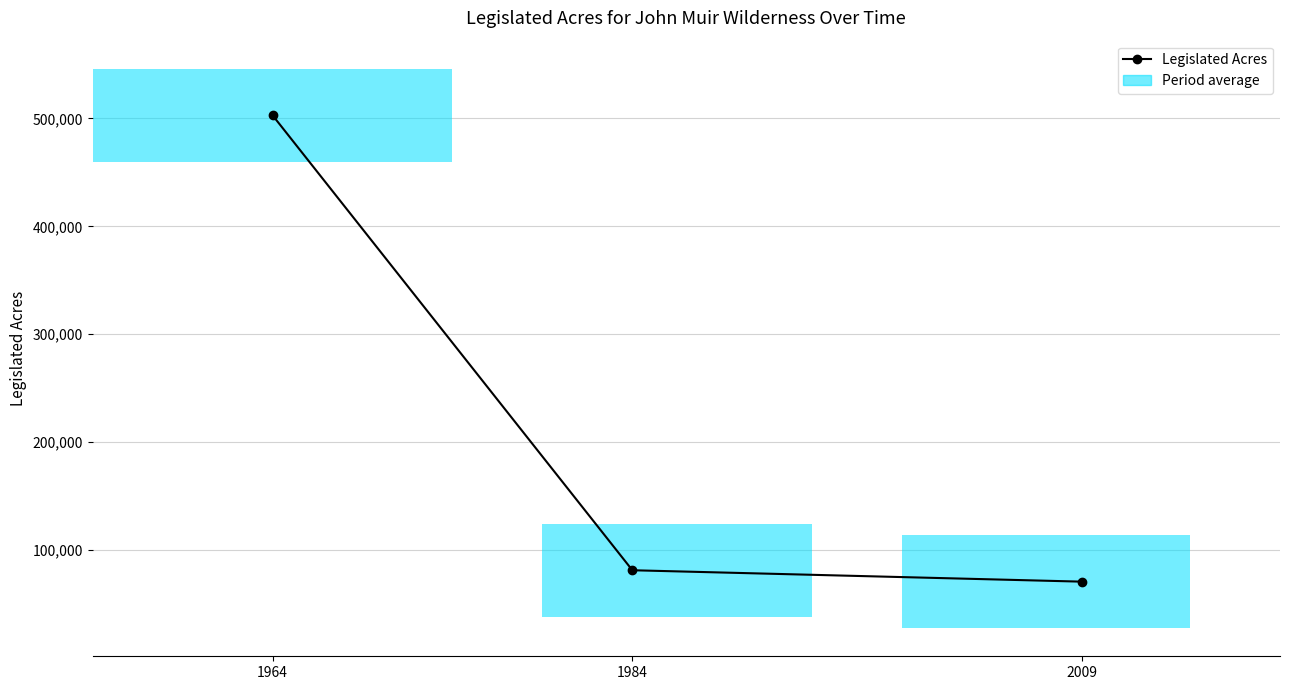

Read the value at 1984.

81000